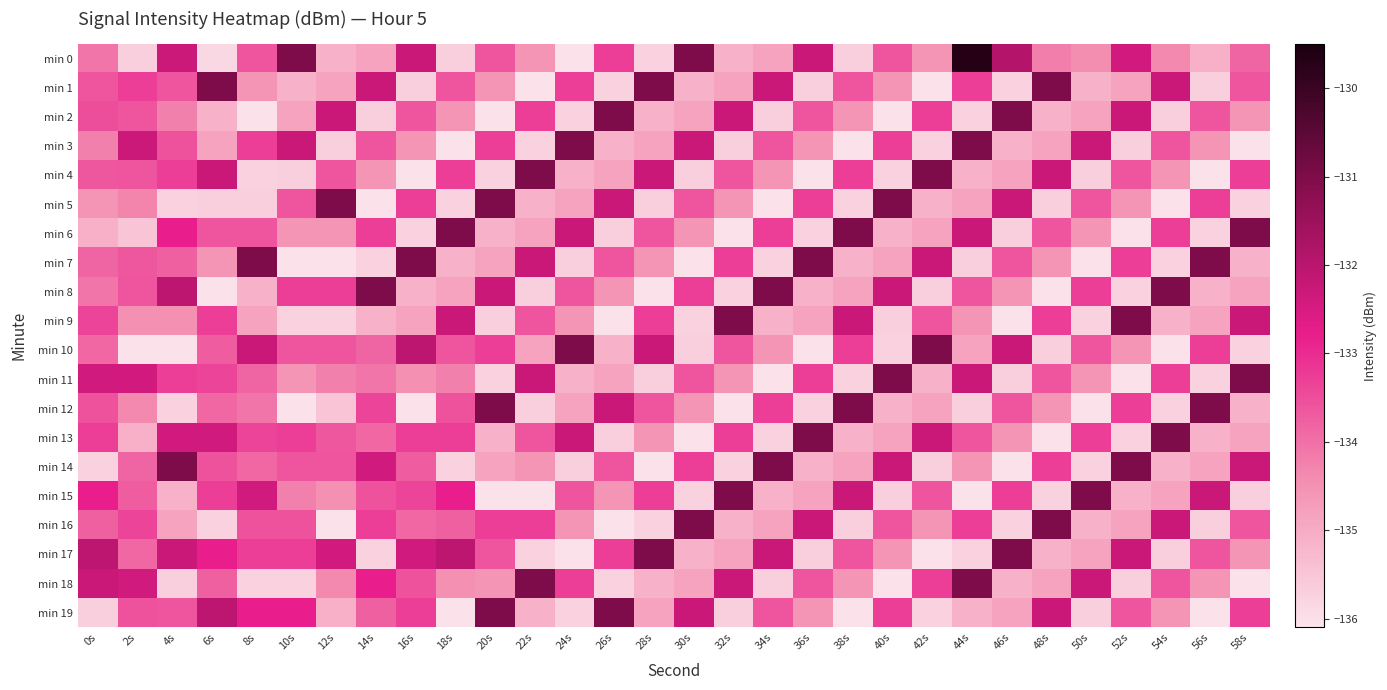

Between 4s and 34s, which series saw the biggest shift?

min 13